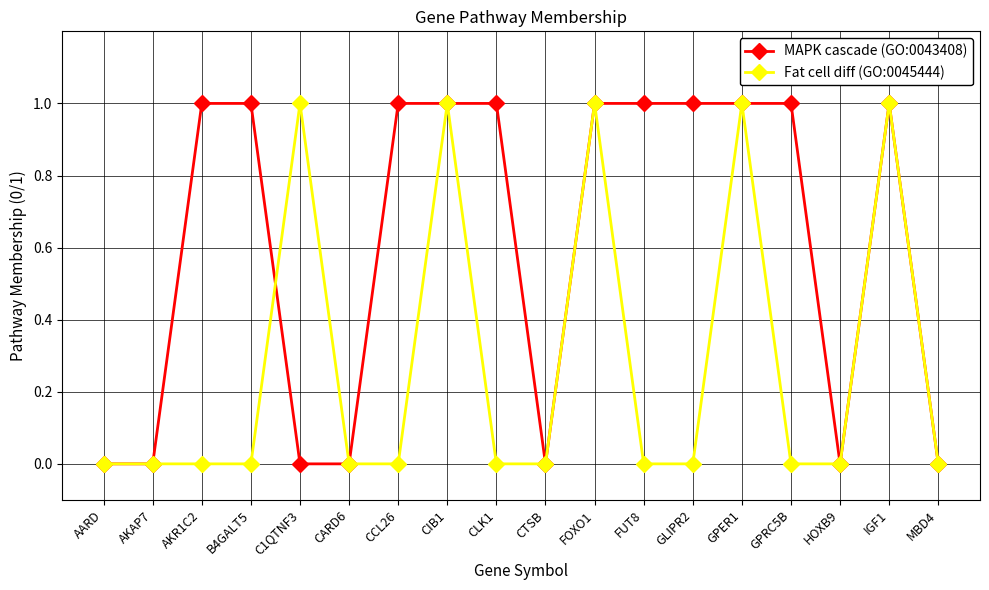

The Fat cell diff (GO:0045444) series shows 0 at CARD6. True or false?

True